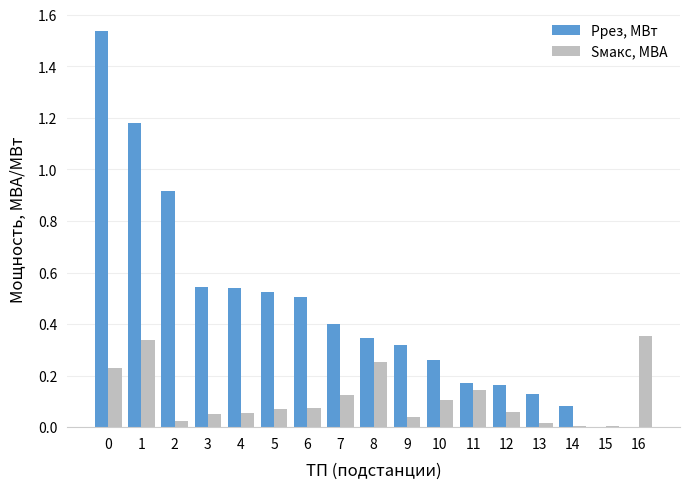

How many series are shown in this chart?

2